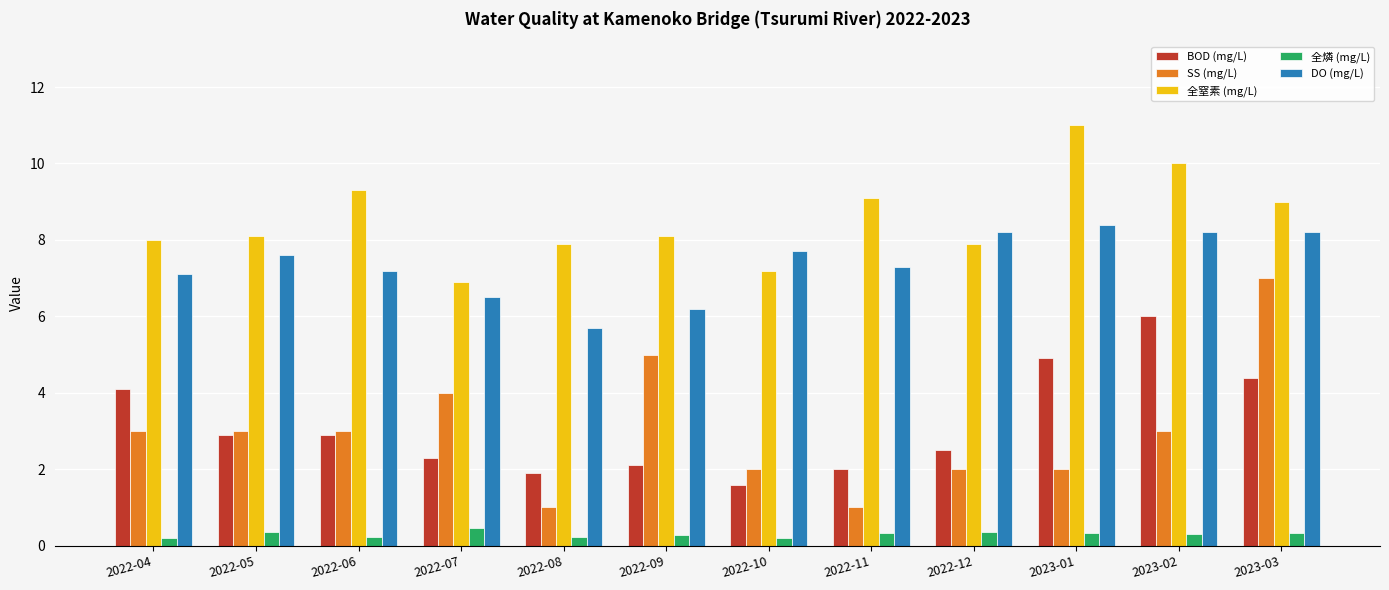

How many bars are there in each group?

5